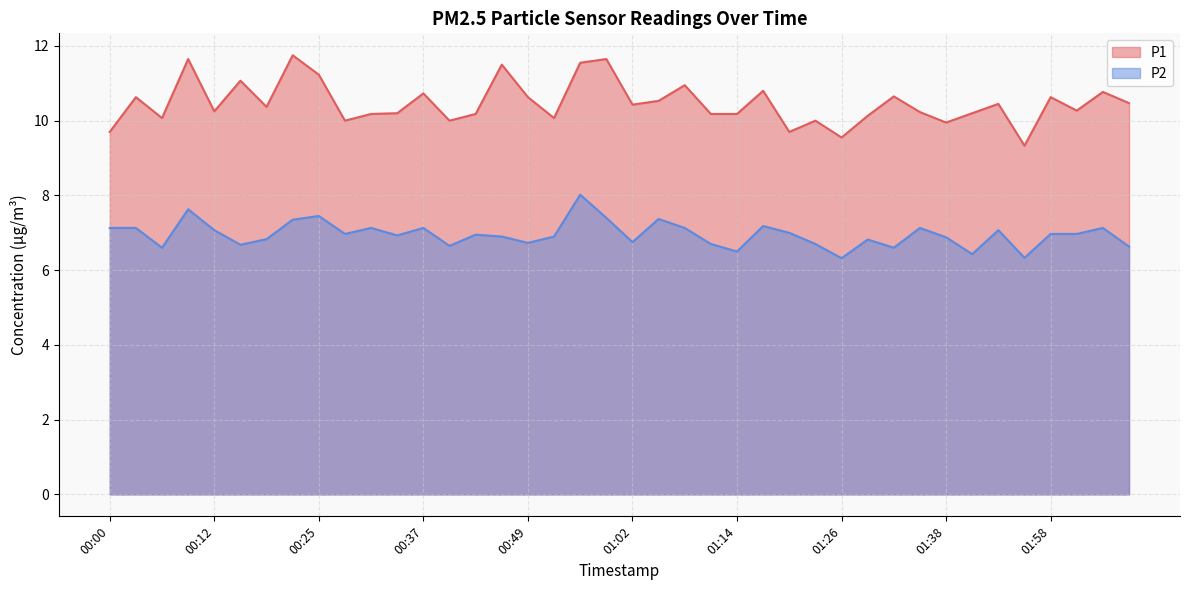

True or false: P2 and P1 cross at least once.

False